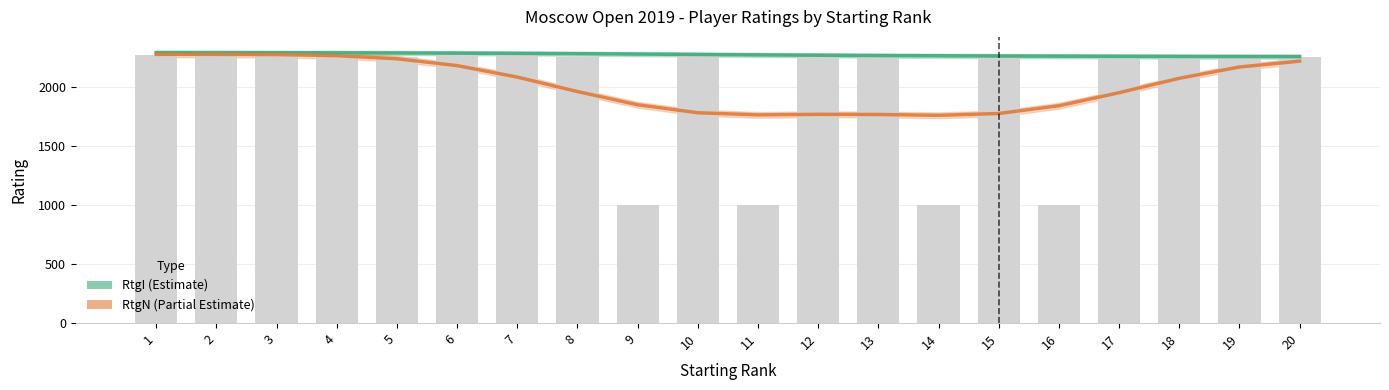

Rank the categories by Starting Rank data value from lowest to highest.

9, 11, 14, 16, 17, 18, 13, 20, 8, 12, 5, 19, 15, 1, 7, 10, 3, 2, 4, 6